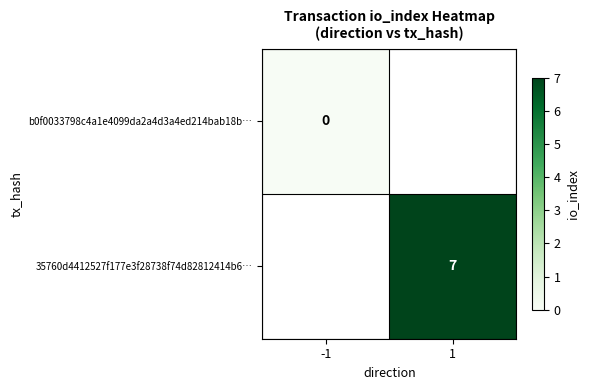

Between -1 and 1, which is larger?

1